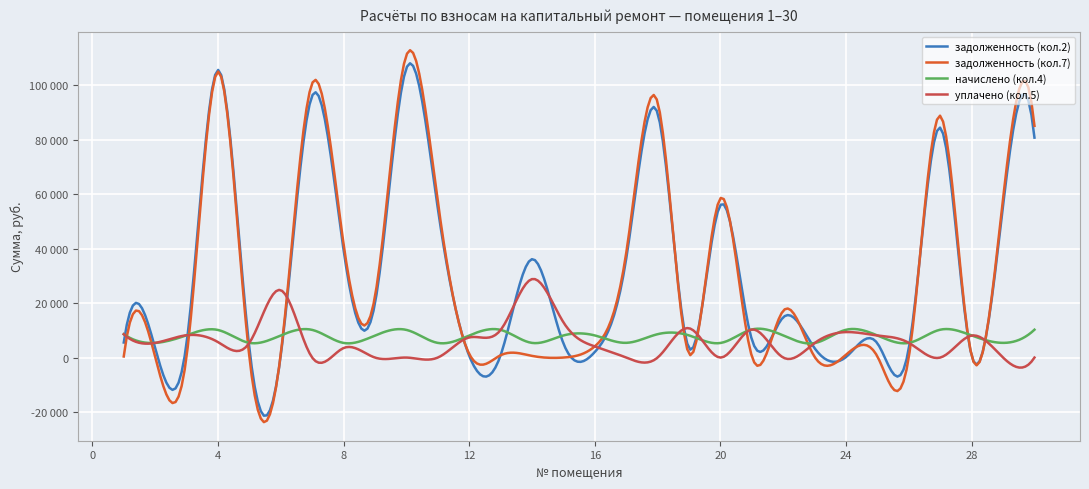

What are all the series names shown in the legend?

задолженность (кол.2), задолженность (кол.7), начислено (кол.4), уплачено (кол.5)